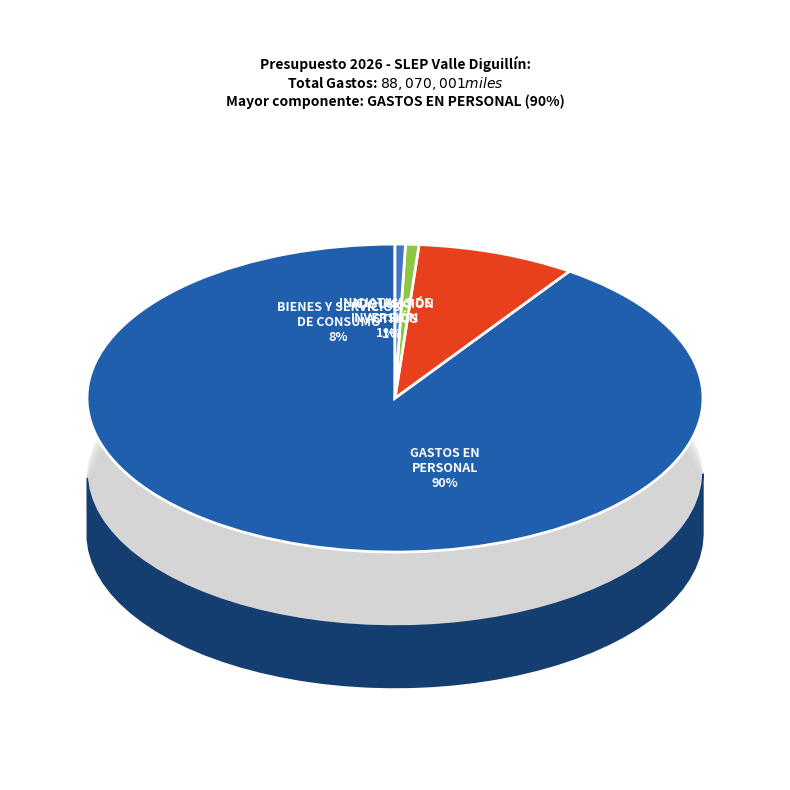

How many slices are in this pie chart?

4